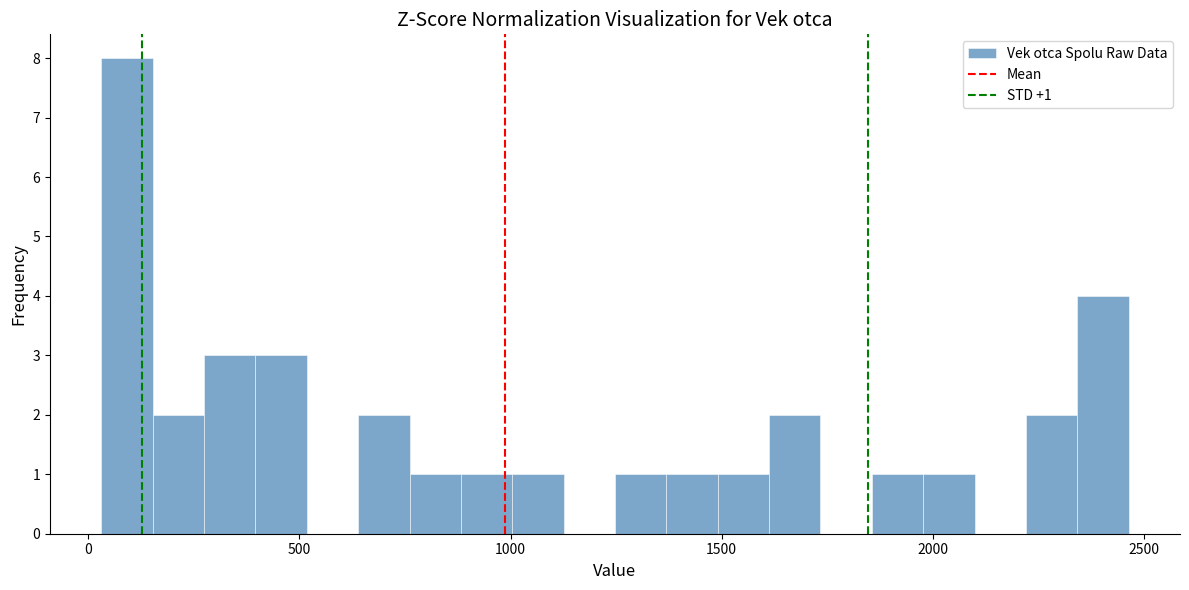

Read against the x-axis, roughly where is the centre of the tallest bar?

100